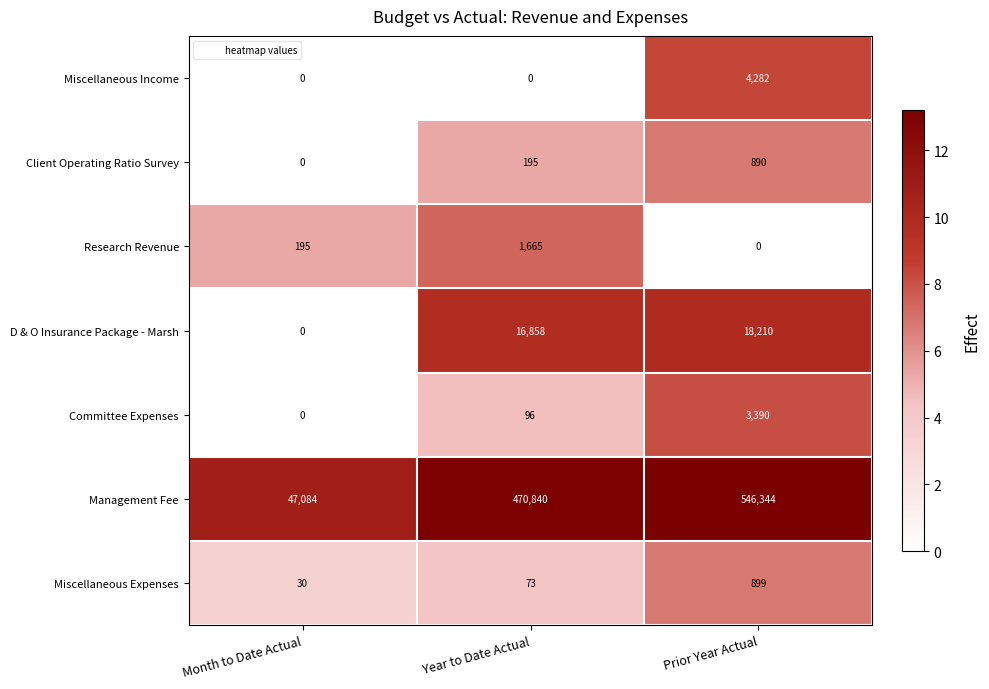

Which series has the largest total across all categories?

Management Fee